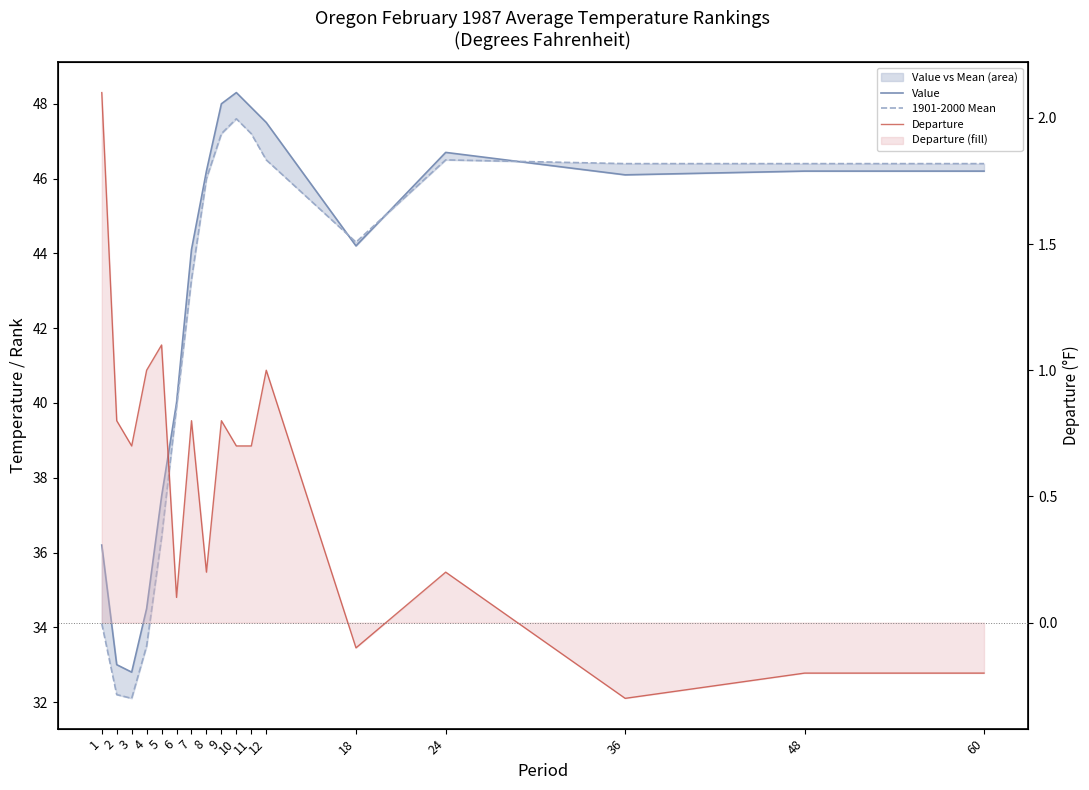

At which label is Value closest to 40?

6